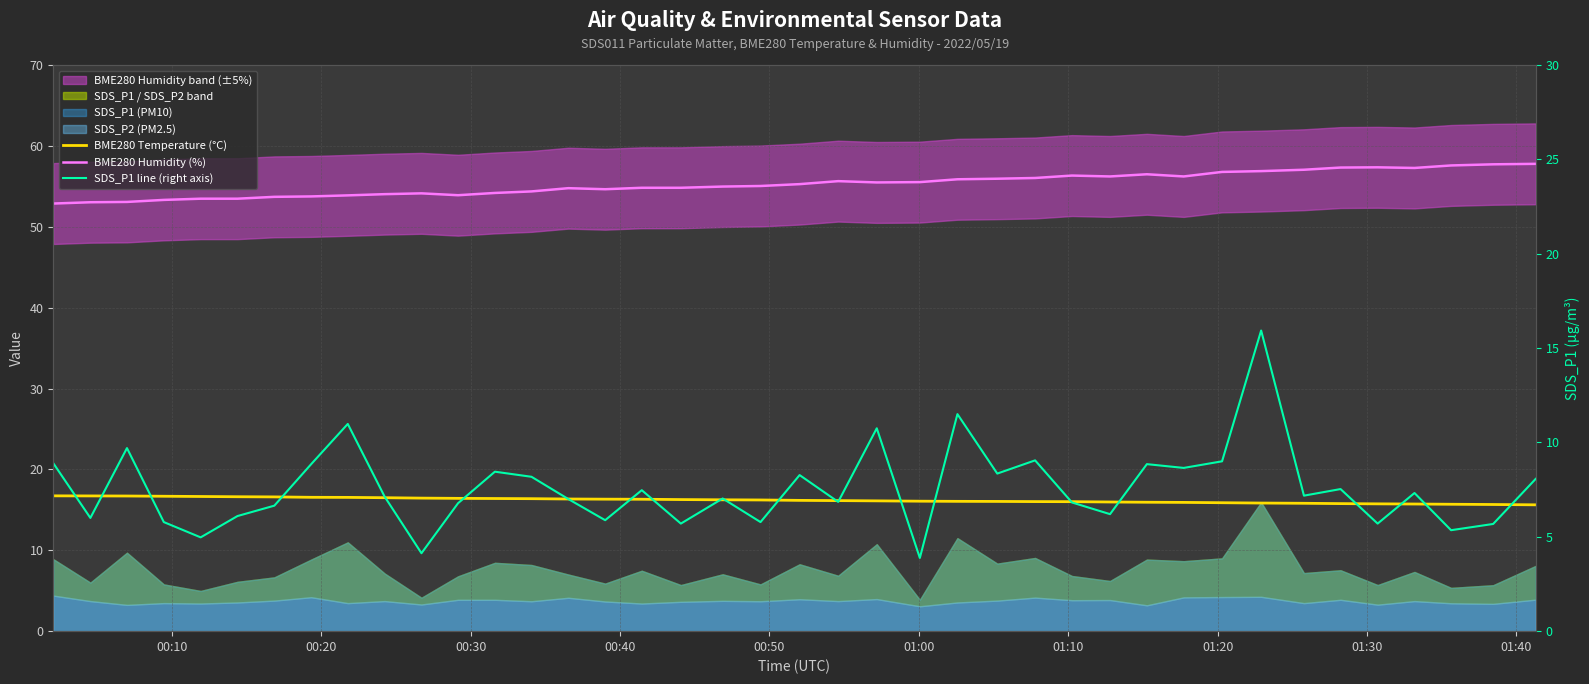

At how many categories does at least one series exceed 40?

40